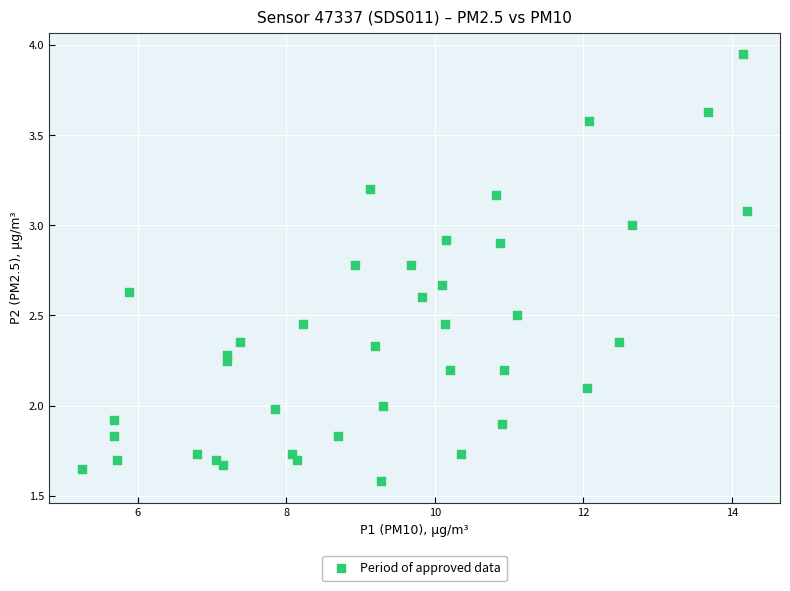

What is the range of X values (max minus min)?

8.9